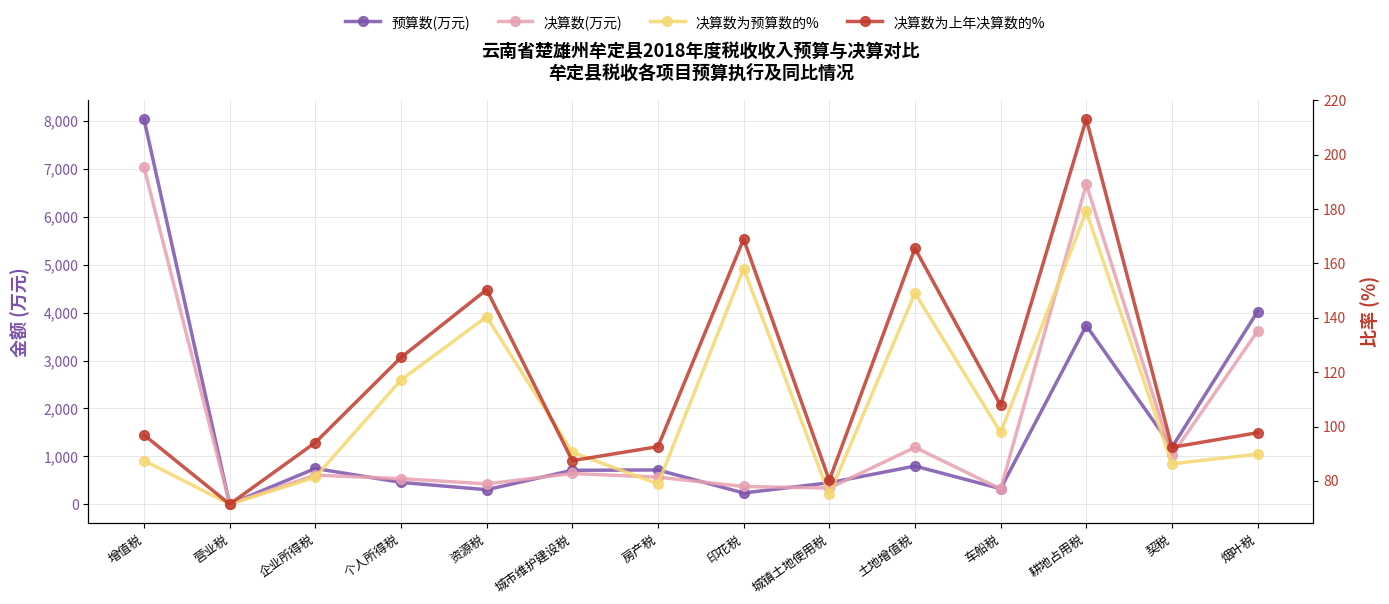

What is the average value of the 决算数为预算数的% series?

107.3